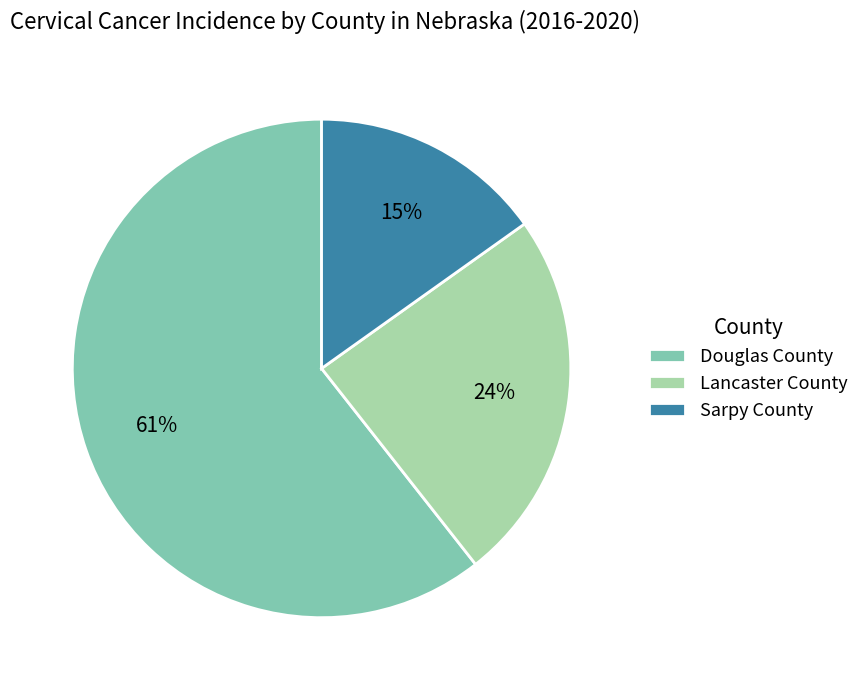

Is the sum of Douglas County and Lancaster County greater than half?

Yes